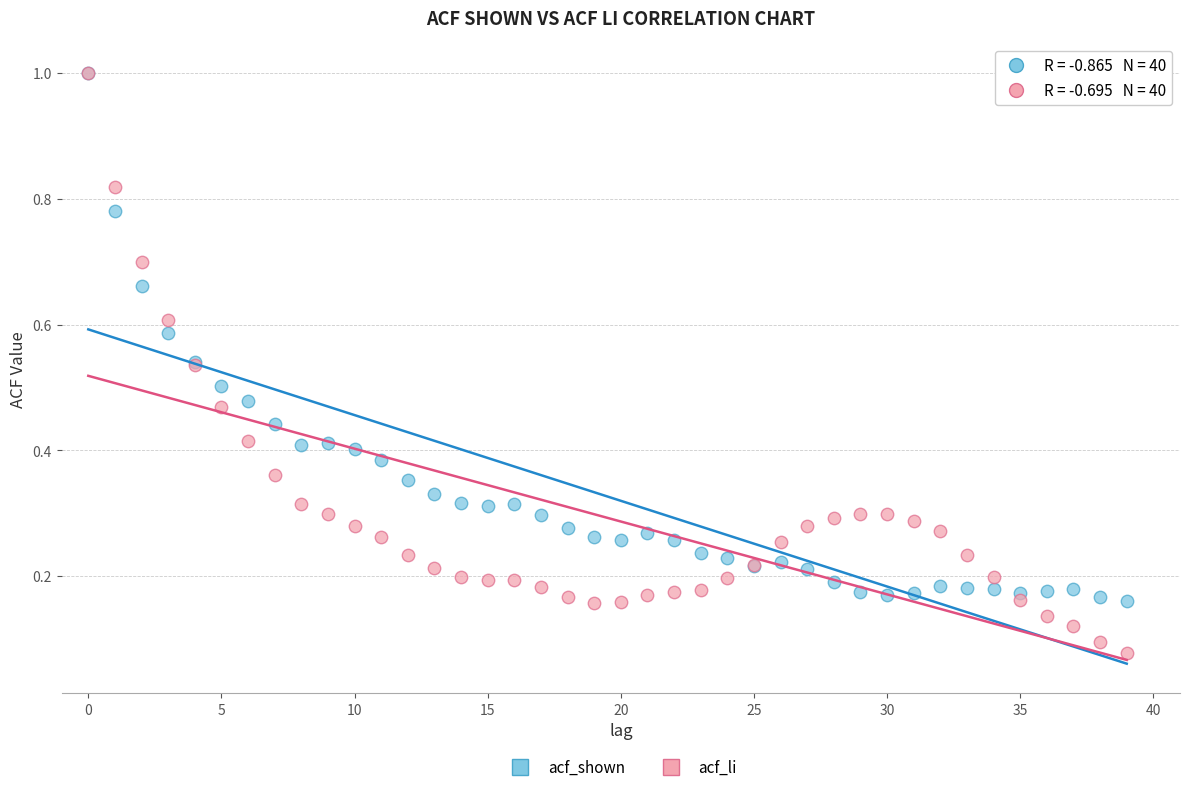

What are all the series names shown in the legend?

acf_shown, acf_li